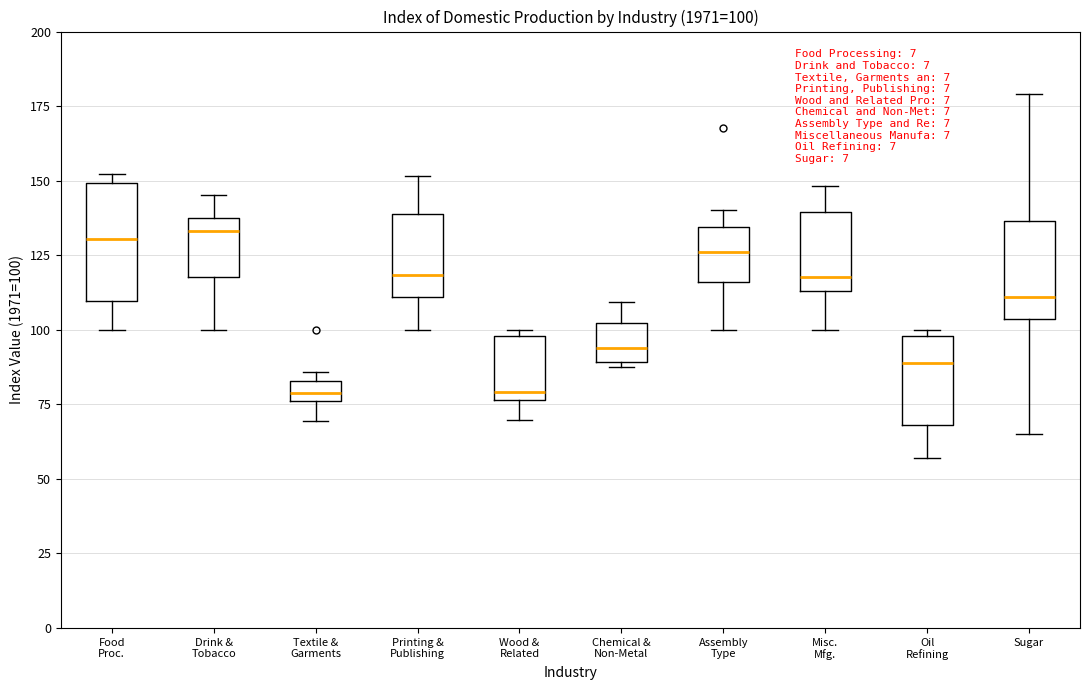

Comparing the boxes themselves (not the whiskers), which one is the tallest?

Food Proc.